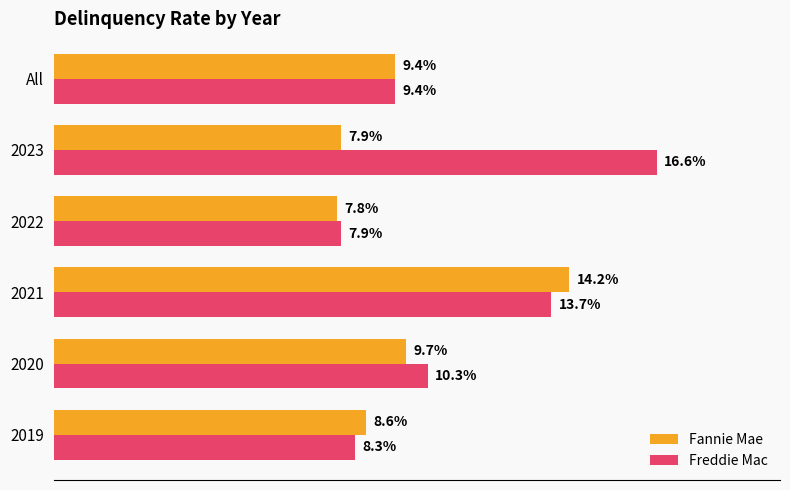

Which series changed the most between 2019 and 2021?

Fannie Mae